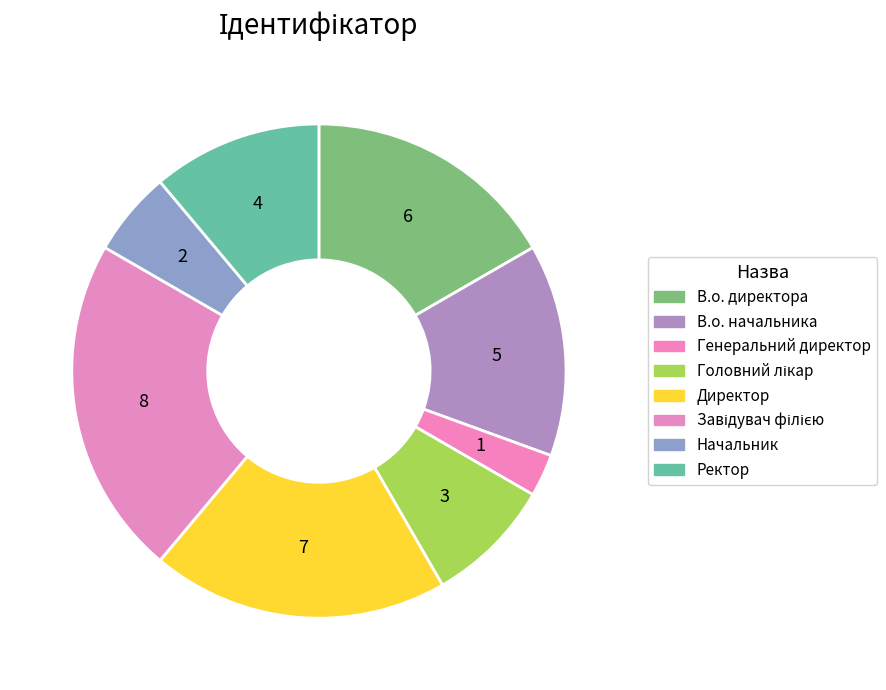

Is there any slice that represents more than half of the pie?

No